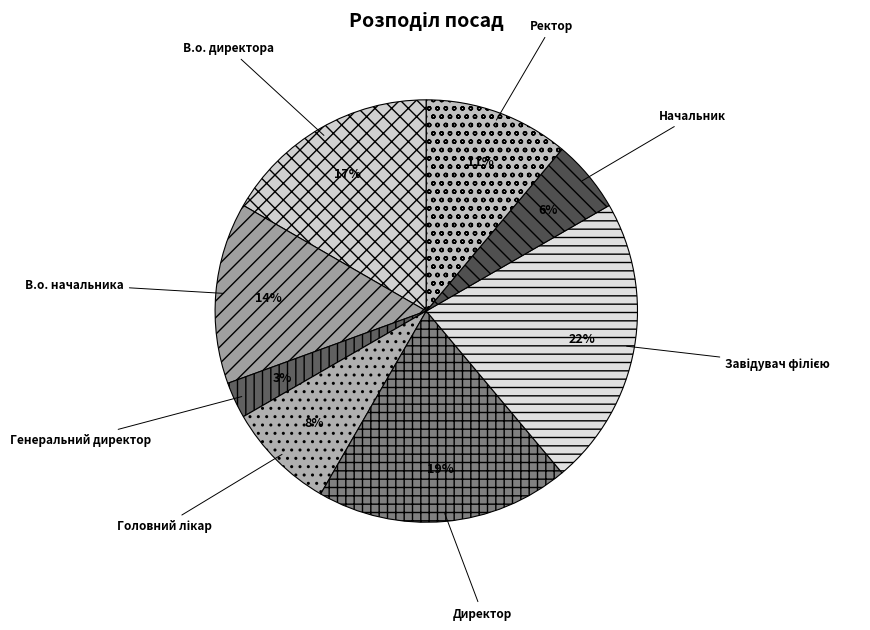

To the nearest percent, what percentage of the pie is Директор?

19%